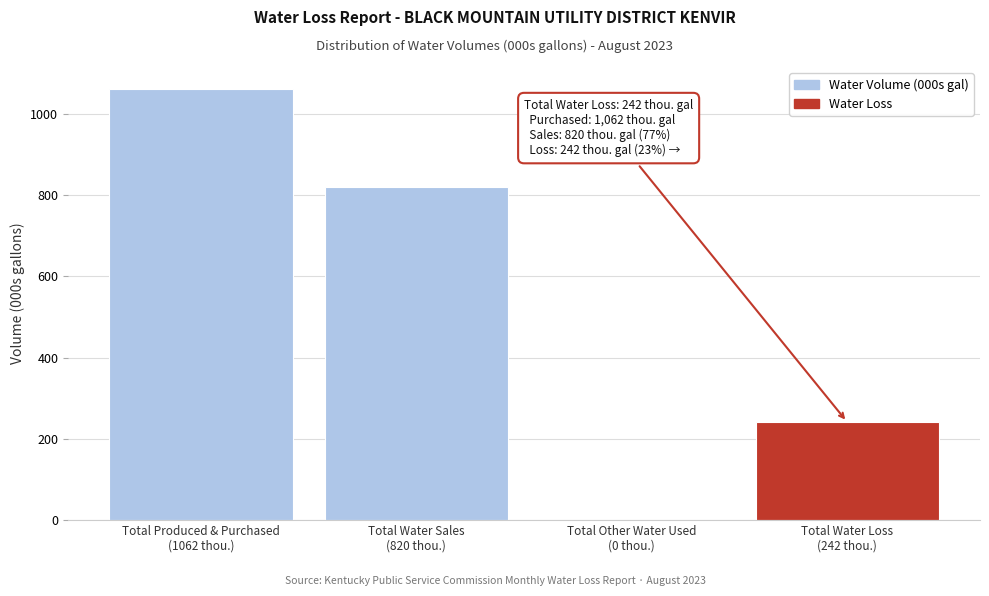

What is the maximum value shown in the chart?

1062